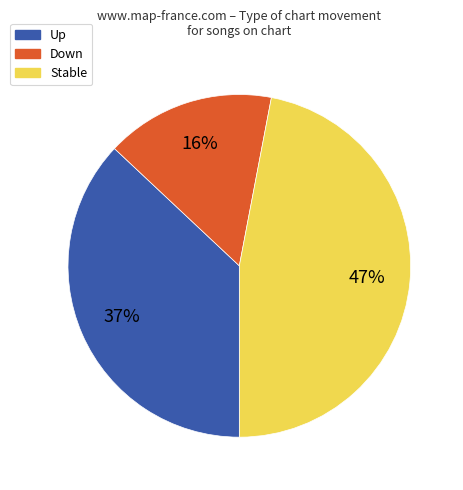

To the nearest percent, what is the average slice percentage?

33%